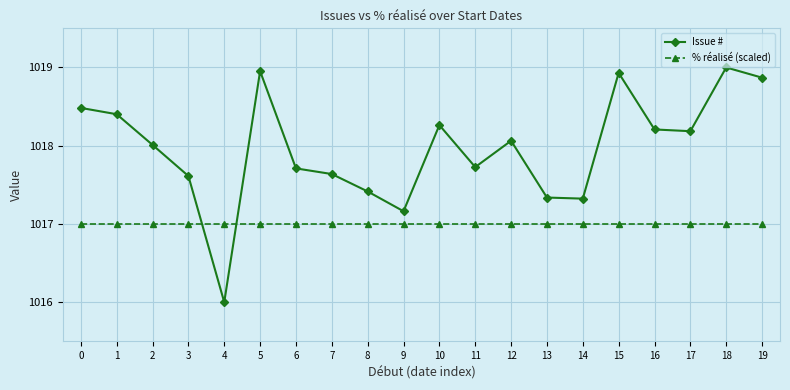

What is the sum of the % réalisé (scaled) values at 1 and 17?

2034.0